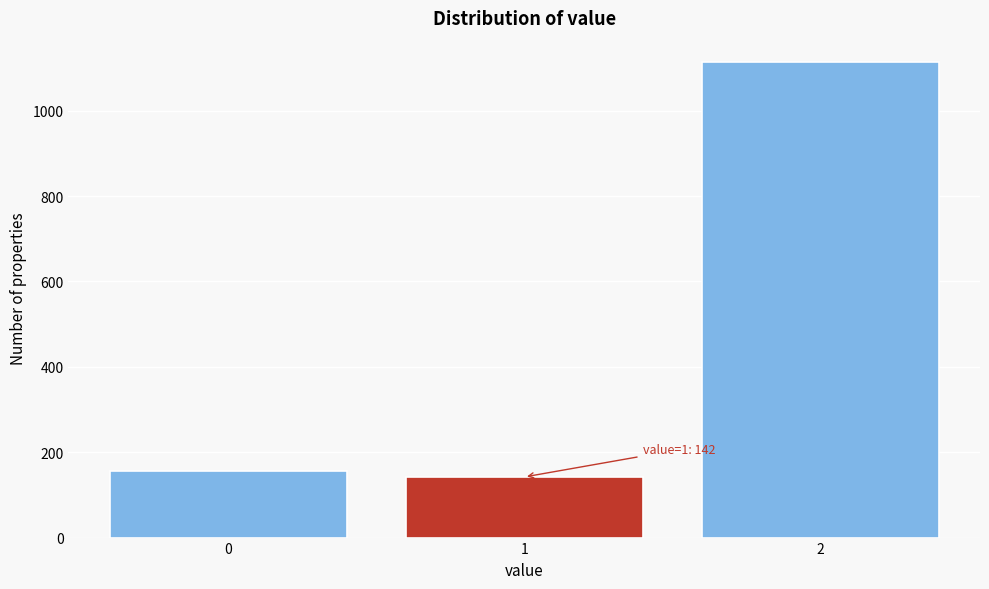

Reading left to right, transcribe all the data shown in this chart.

156	142	1115